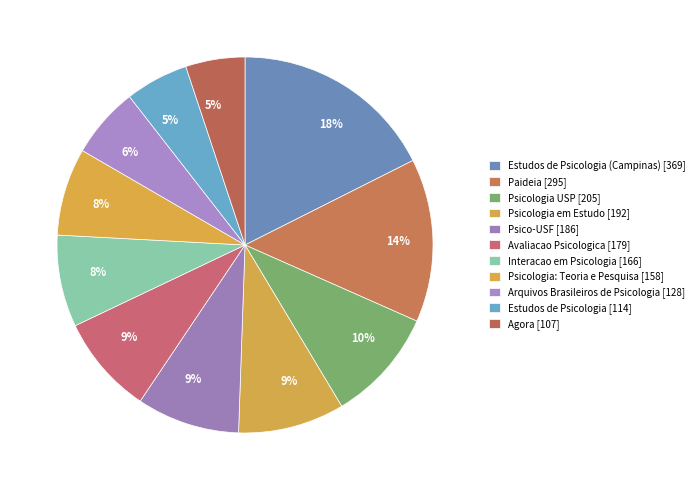

How many segments does this pie chart have?

11